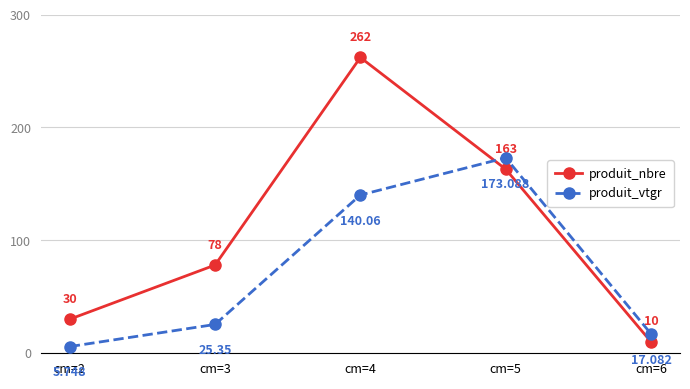

Which series has the widest spread of values?

produit_nbre